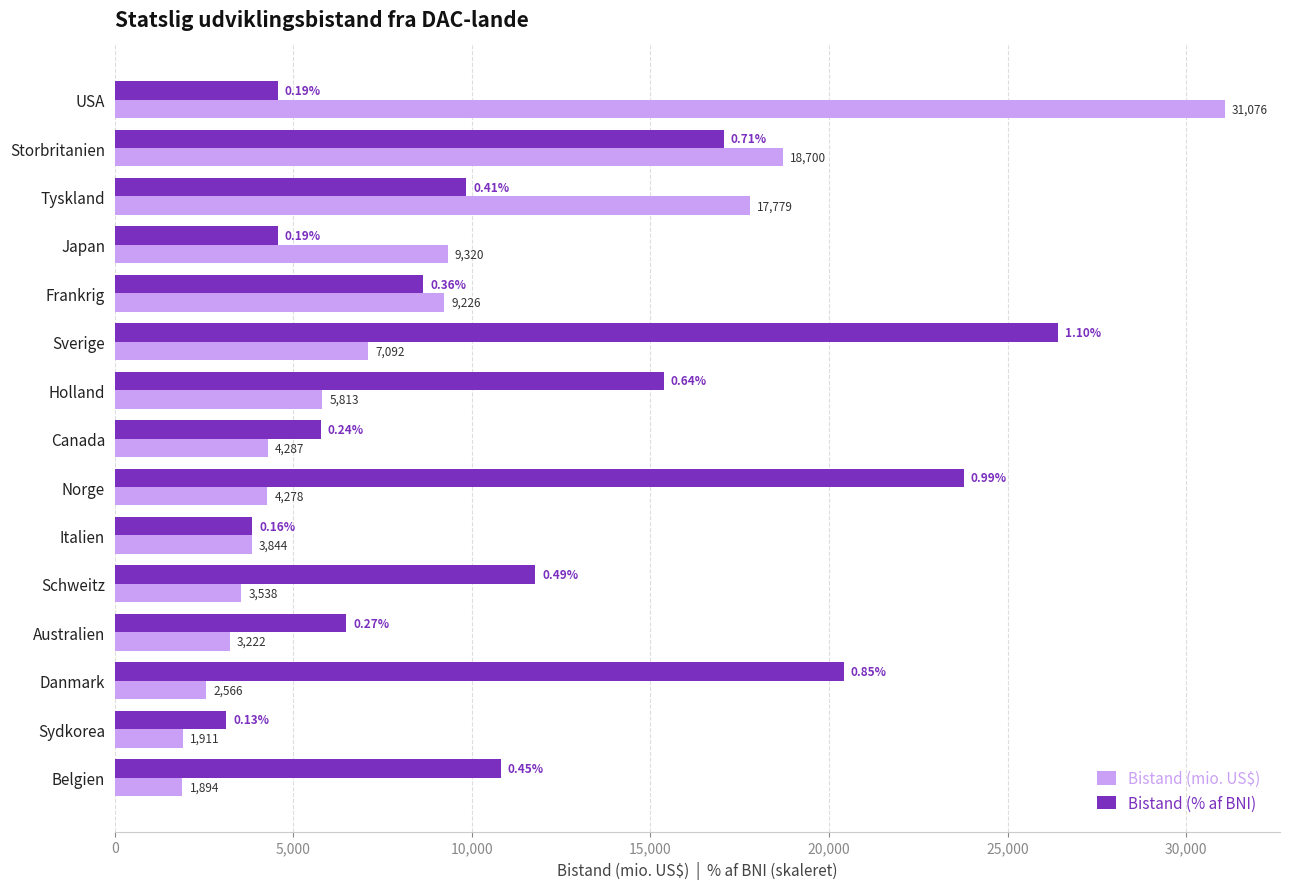

Which series has the largest range (max minus min)?

Bistand (mio. US$)